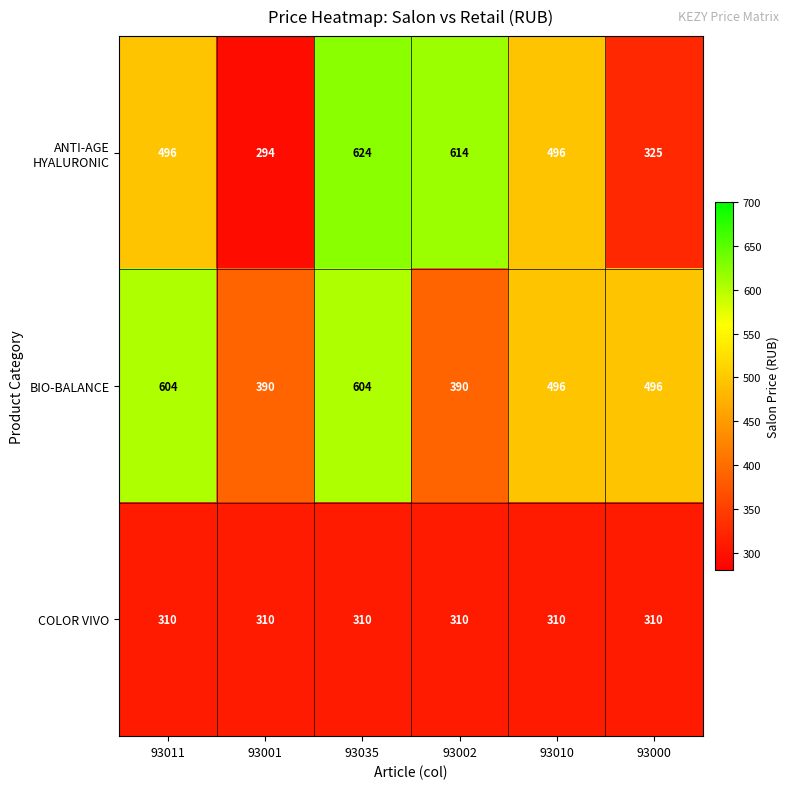

Which series has the largest total across all categories?

BIO-BALANCE